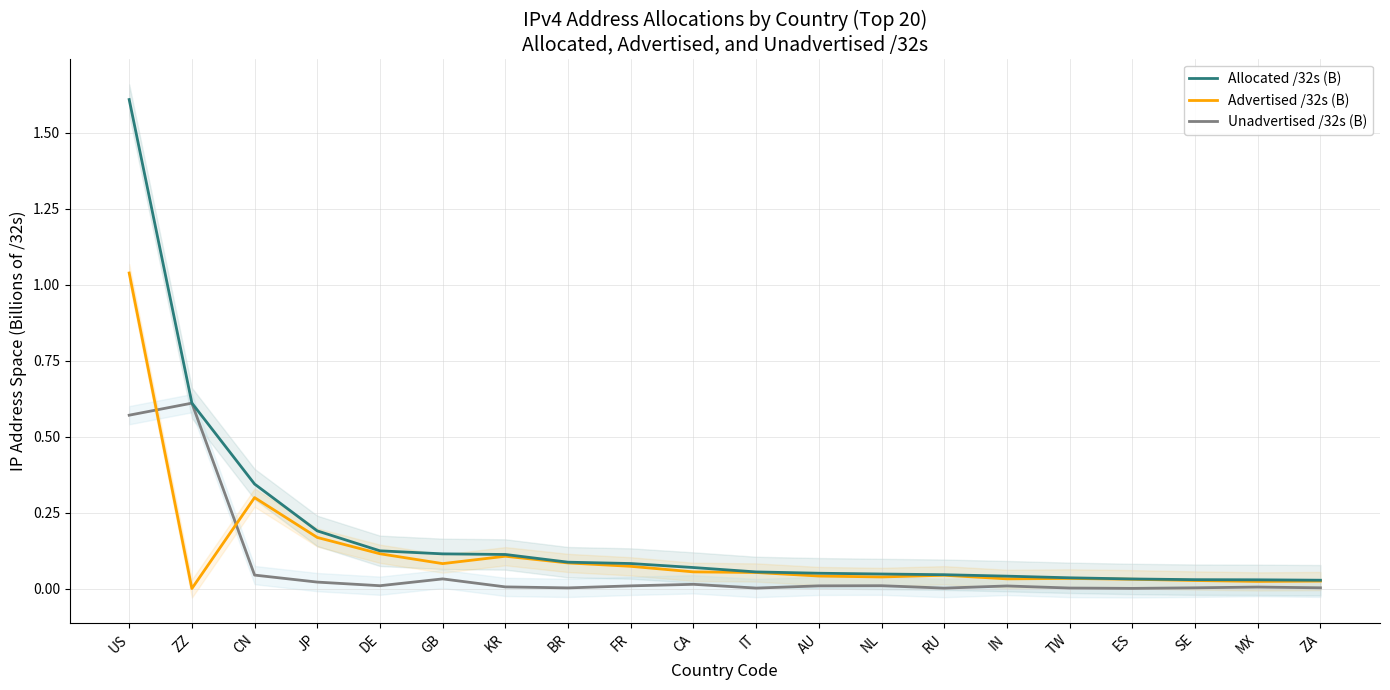

What position from the left is RU?

14